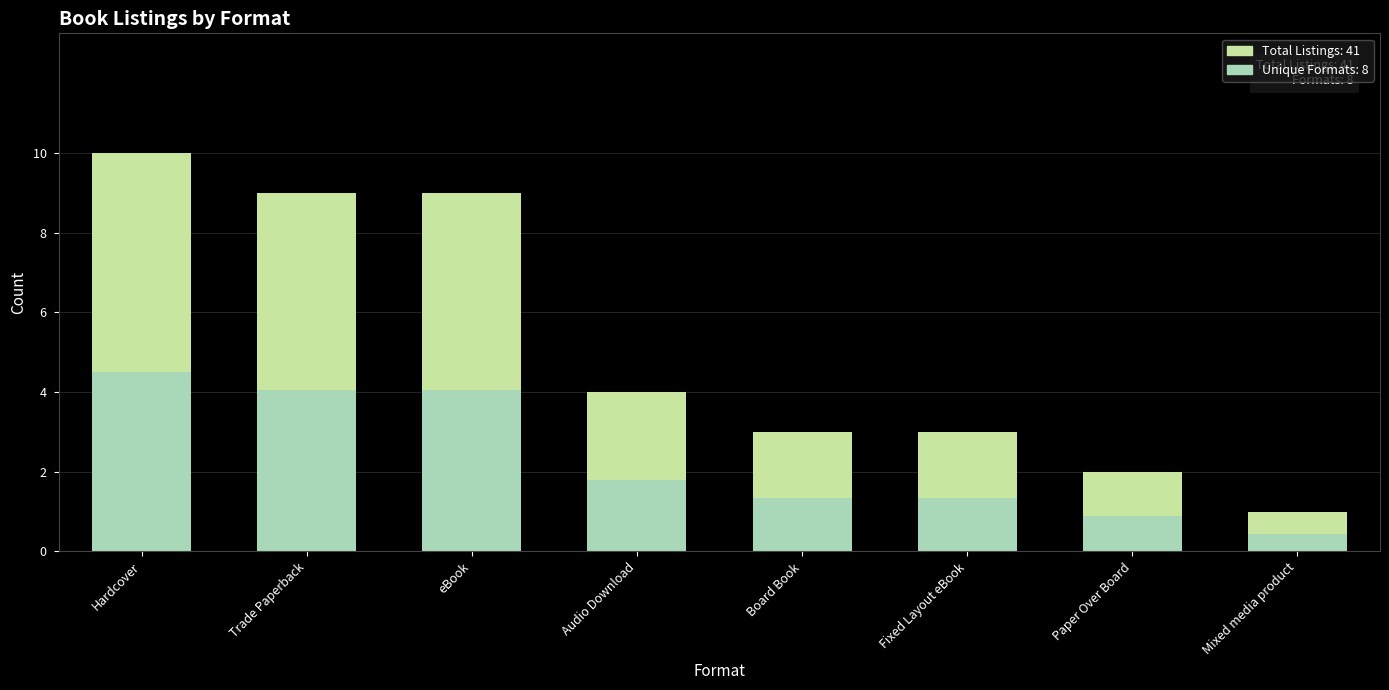

What is the sum of all values?

41